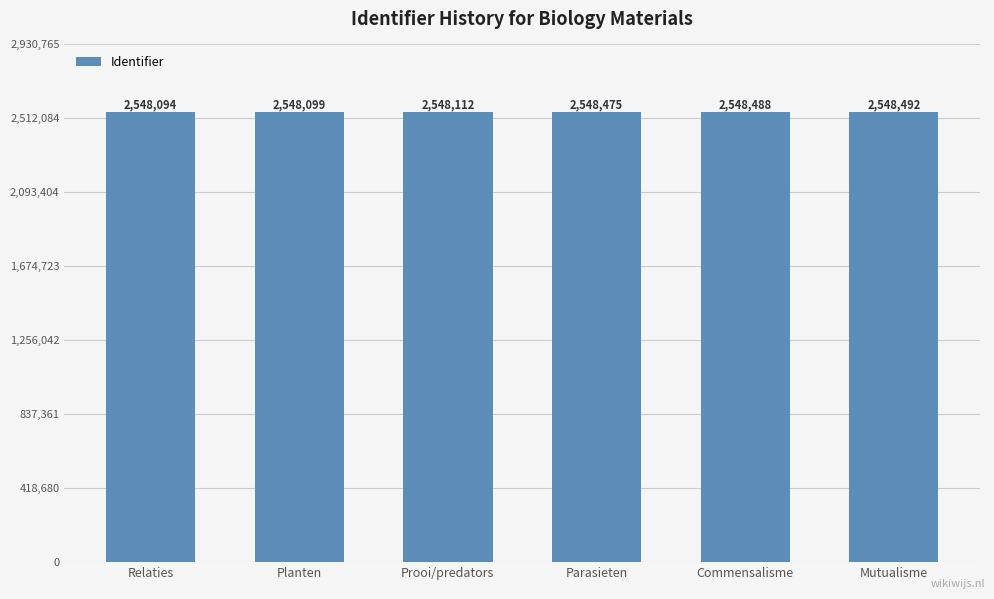

Does the chart contain any negative values?

No